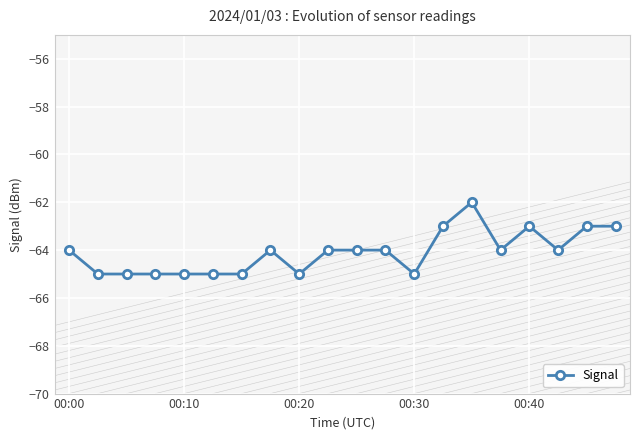

What is the difference between the maximum and minimum values?

3